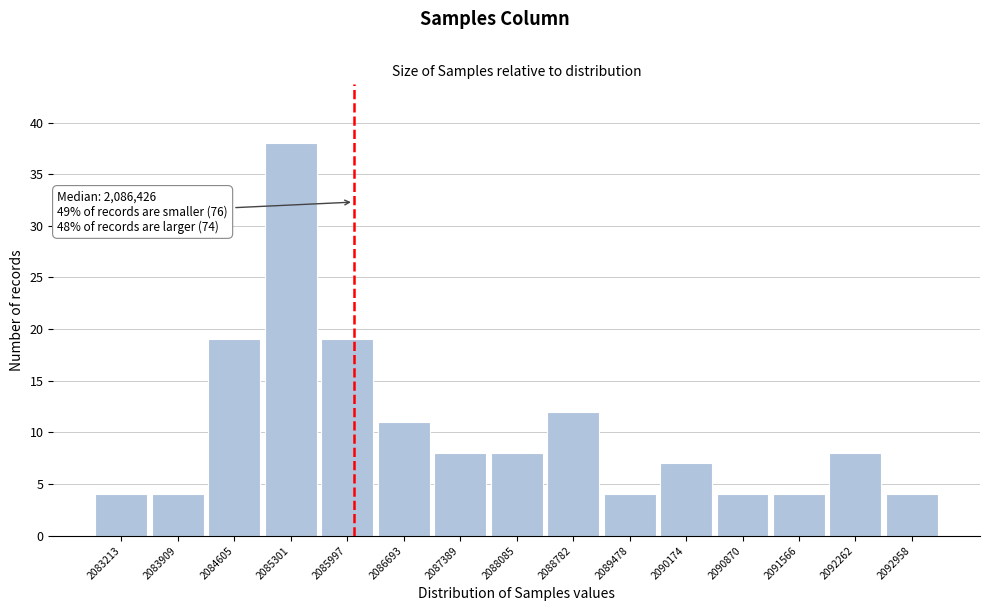

Reading right to left, list all the values displayed in this chart.

4	8	4	4	7	4	12	8	8	11	19	38	19	4	4